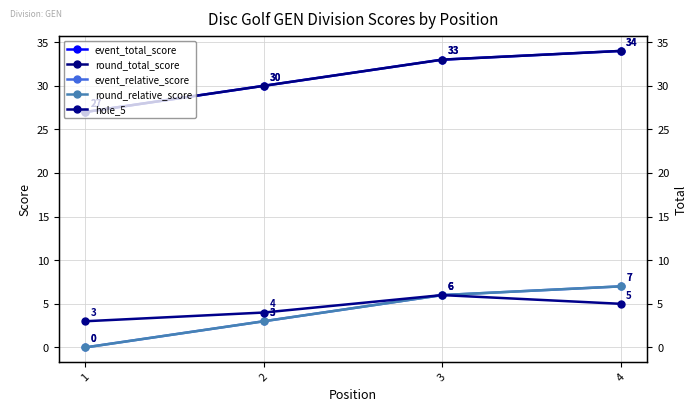

True or false: hole_5 has a value of 2 at 3.

False